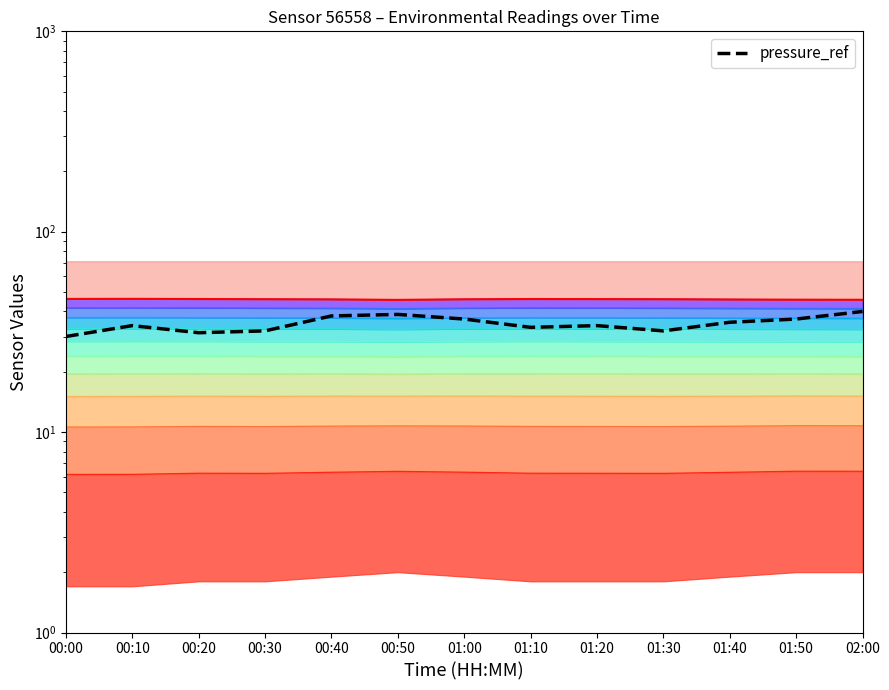

At which category is the sum across all series the highest?

02:00